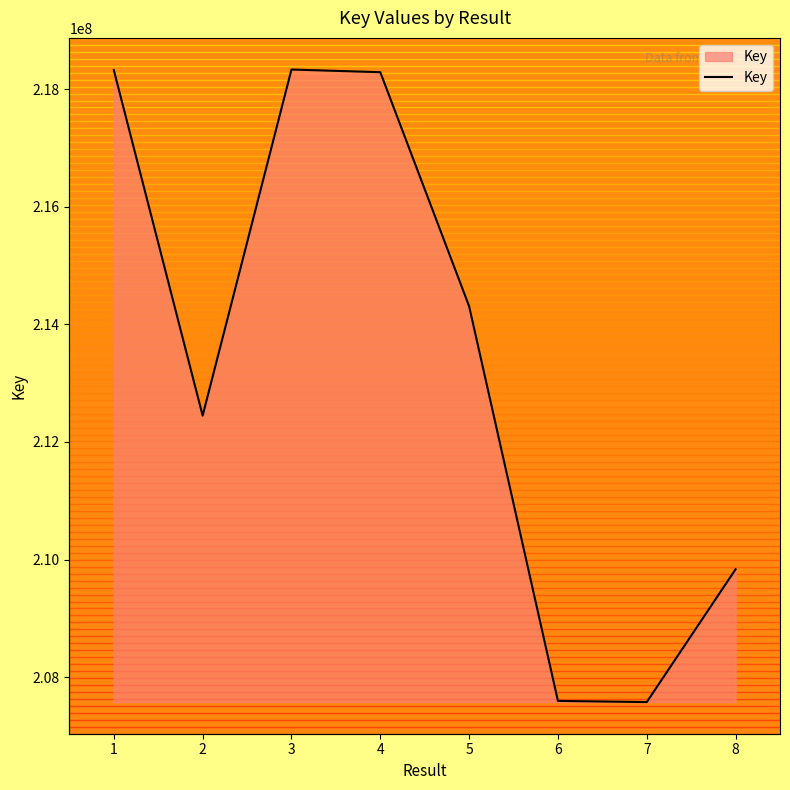

Is it true that the value at 4 is 344423332?

False